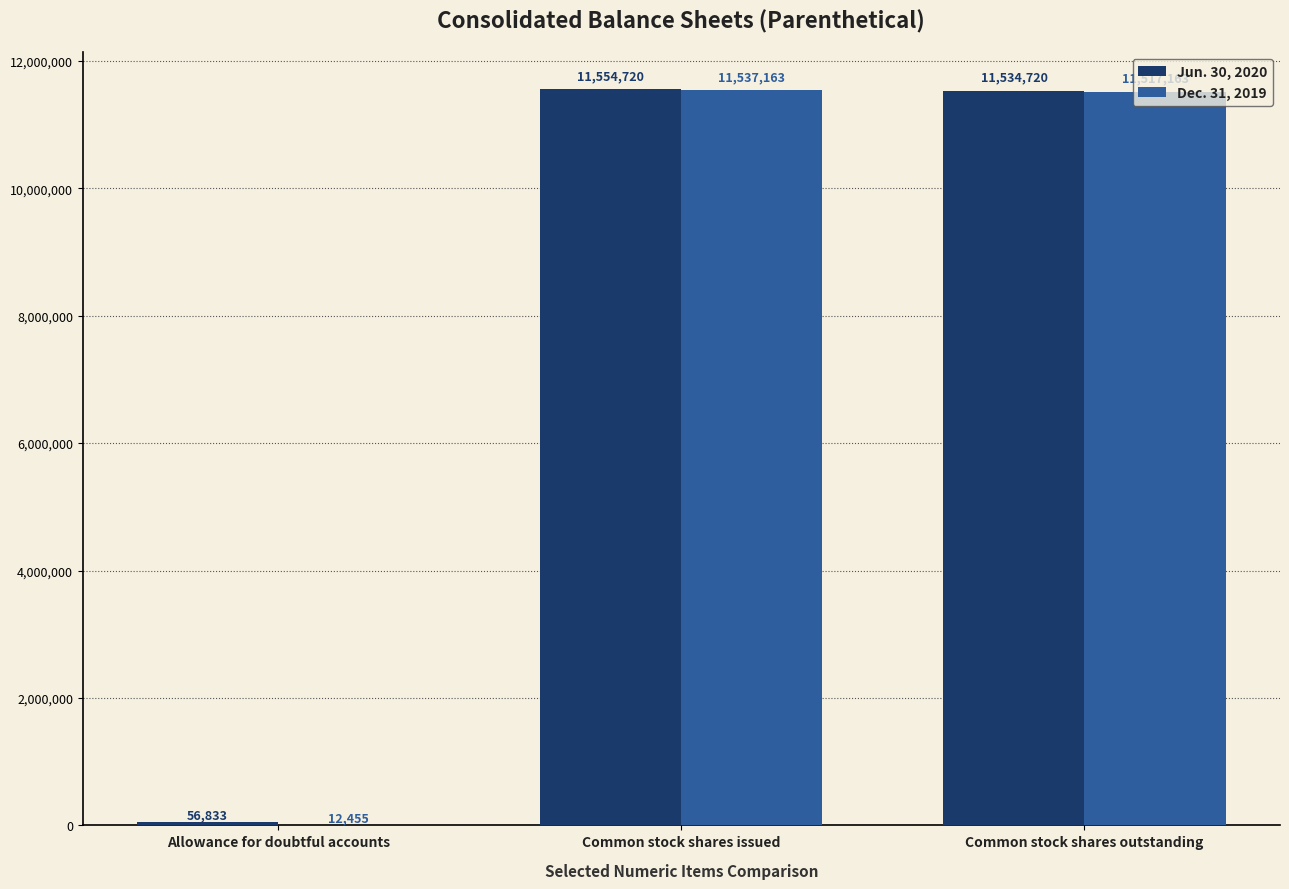

Which series has the largest total across all categories?

Jun. 30, 2020